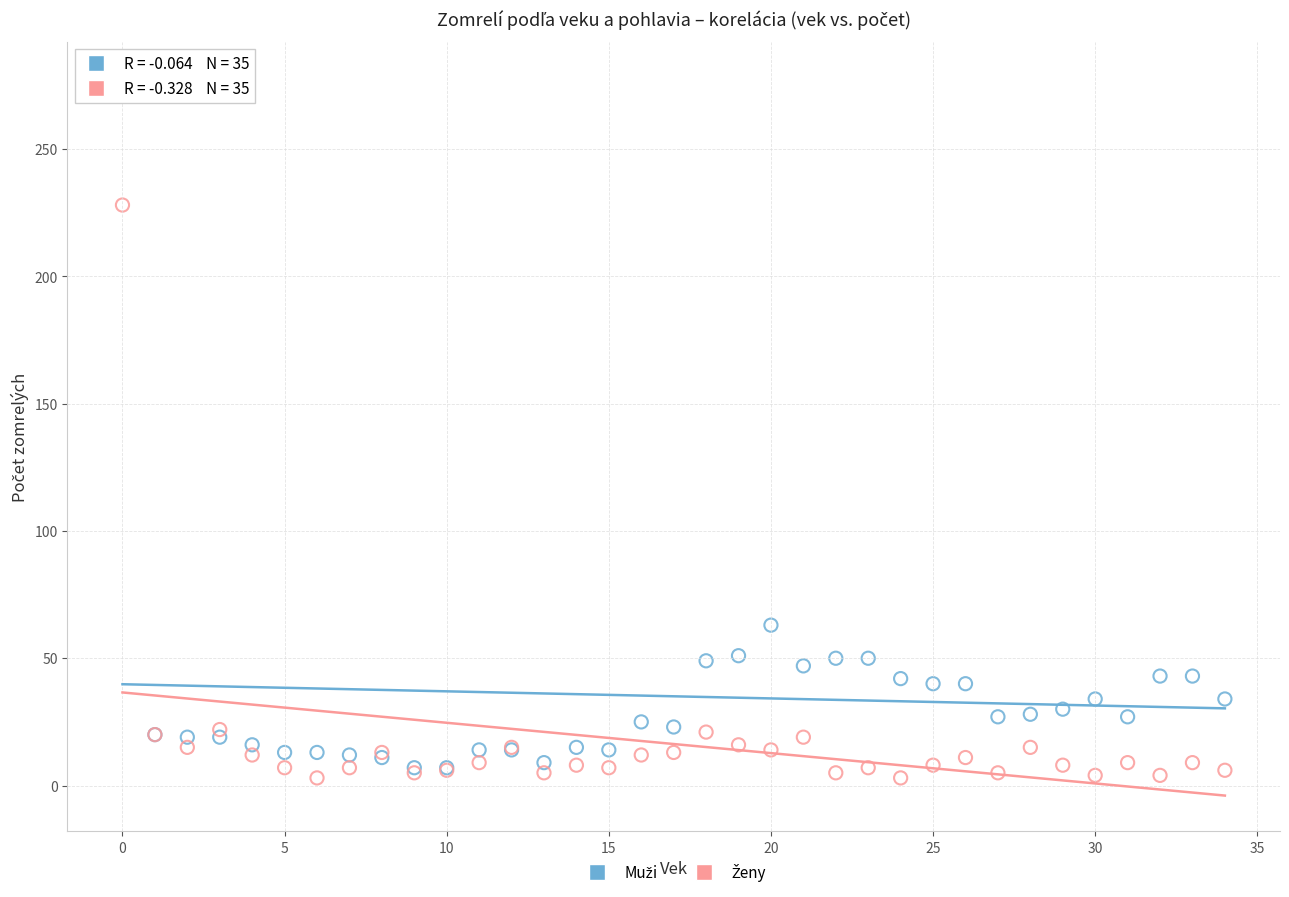

Across all series, what Y value is closest to 140?

63